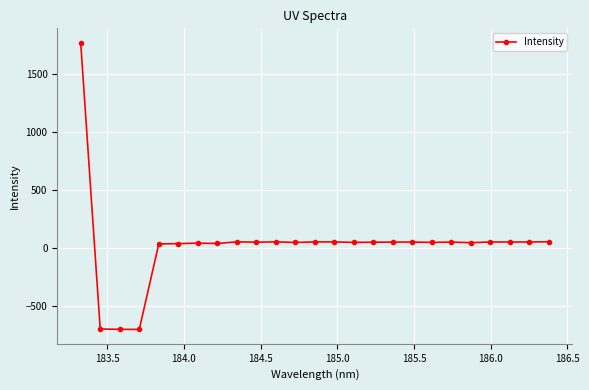

What is the sum of all values?

693.5